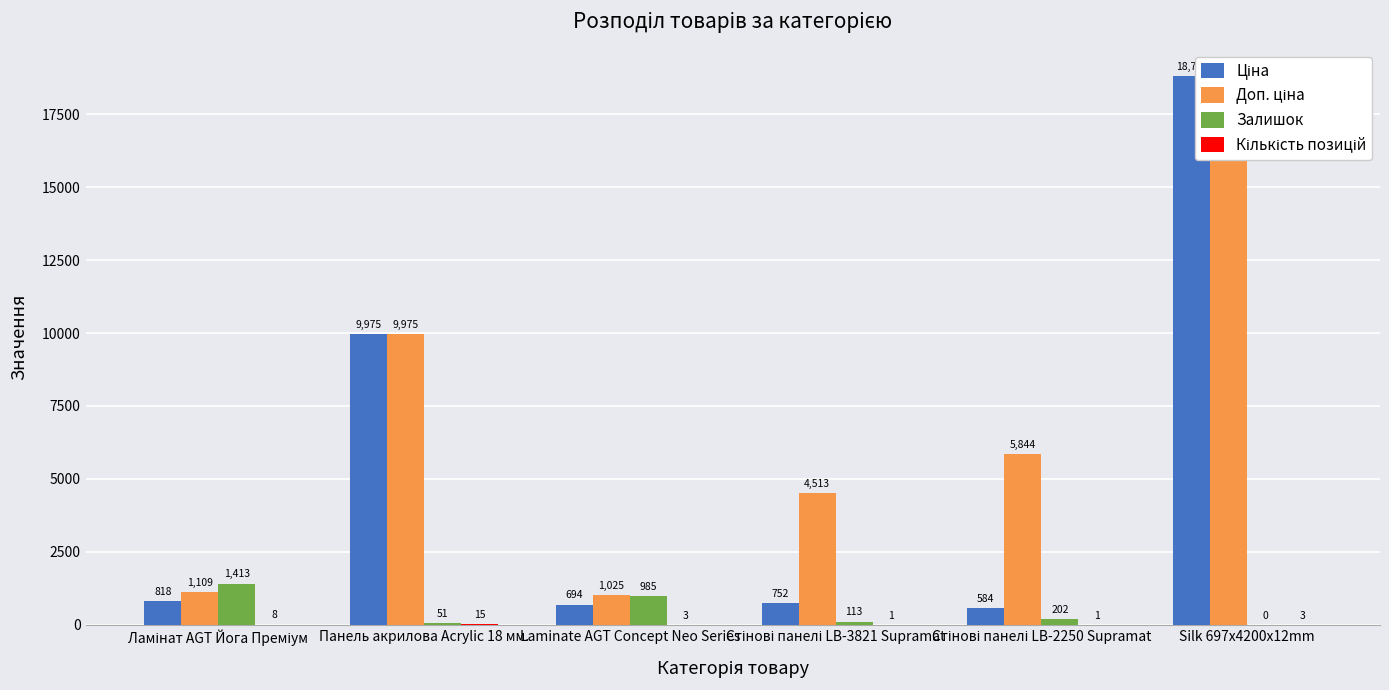

Reading left to right, what are all the values shown in this chart?

Ціна: 818.5	9975.0	693.7	752.2	584.4	18796.8
Доп. ціна: 1109.2	9975.0	1024.6	4513.3	5843.9	18796.8
Залишок: 1413.0	51.0	985.0	113.0	202.0	0.0
Кількість позицій: 8.0	15.0	3.0	1.0	1.0	3.0